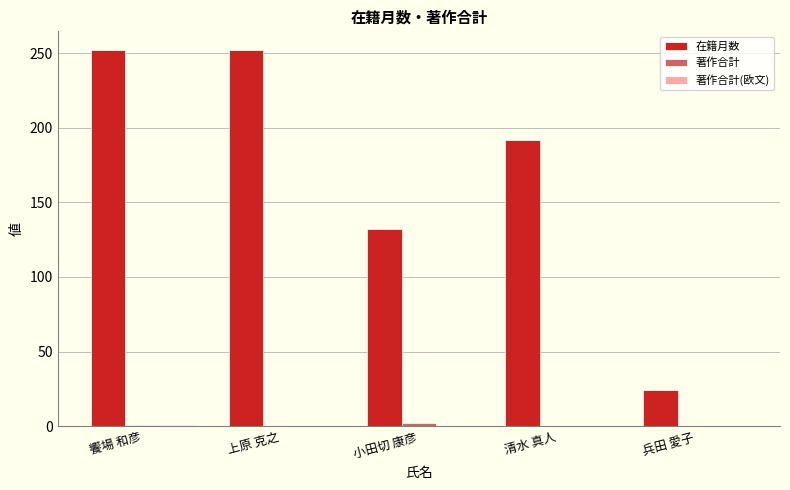

The value of 在籍月数 at 上原 克之 is 252. True or false?

True